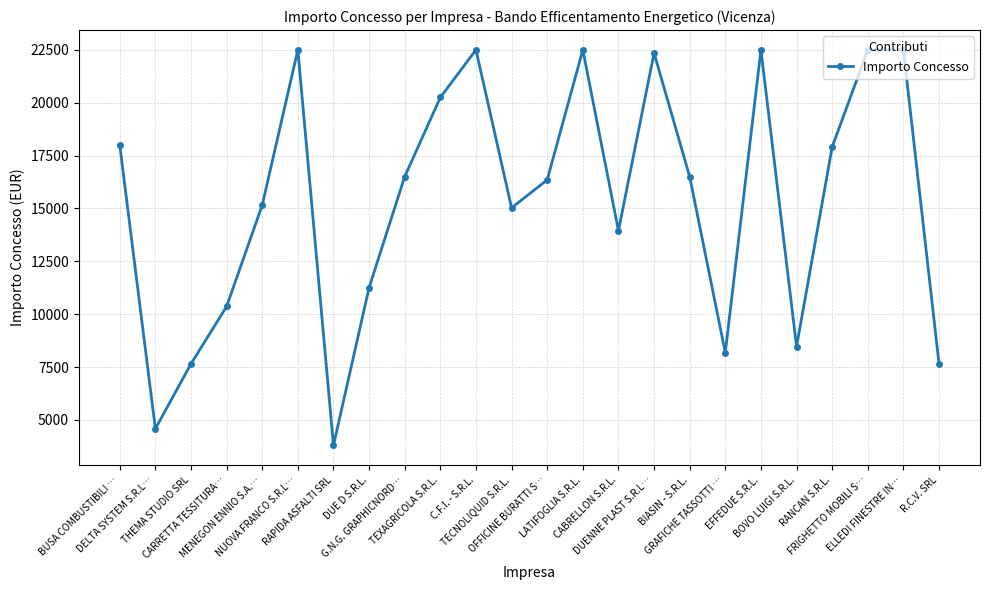

What is the value of the 18th point from the left?

8179.5